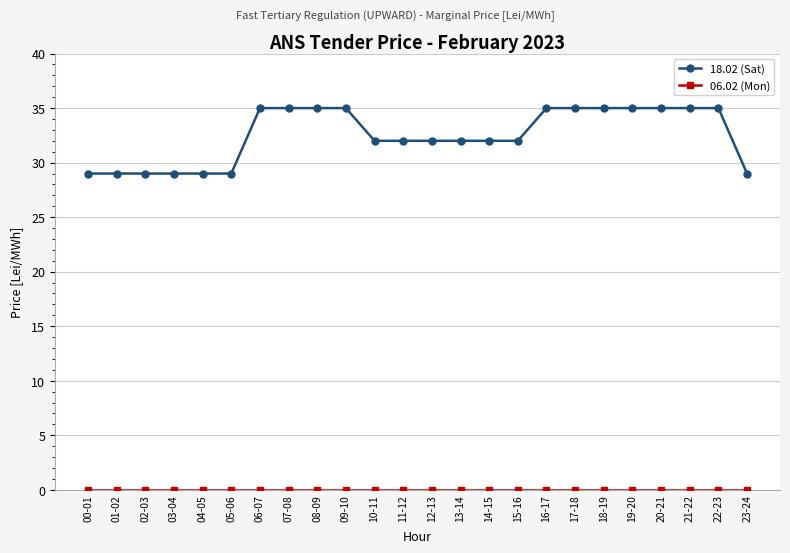

At how many categories does at least one series exceed 30?

17